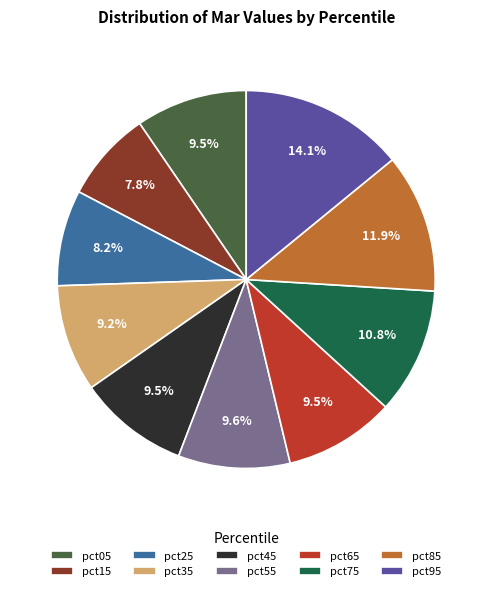

Which slice is the largest?

pct95